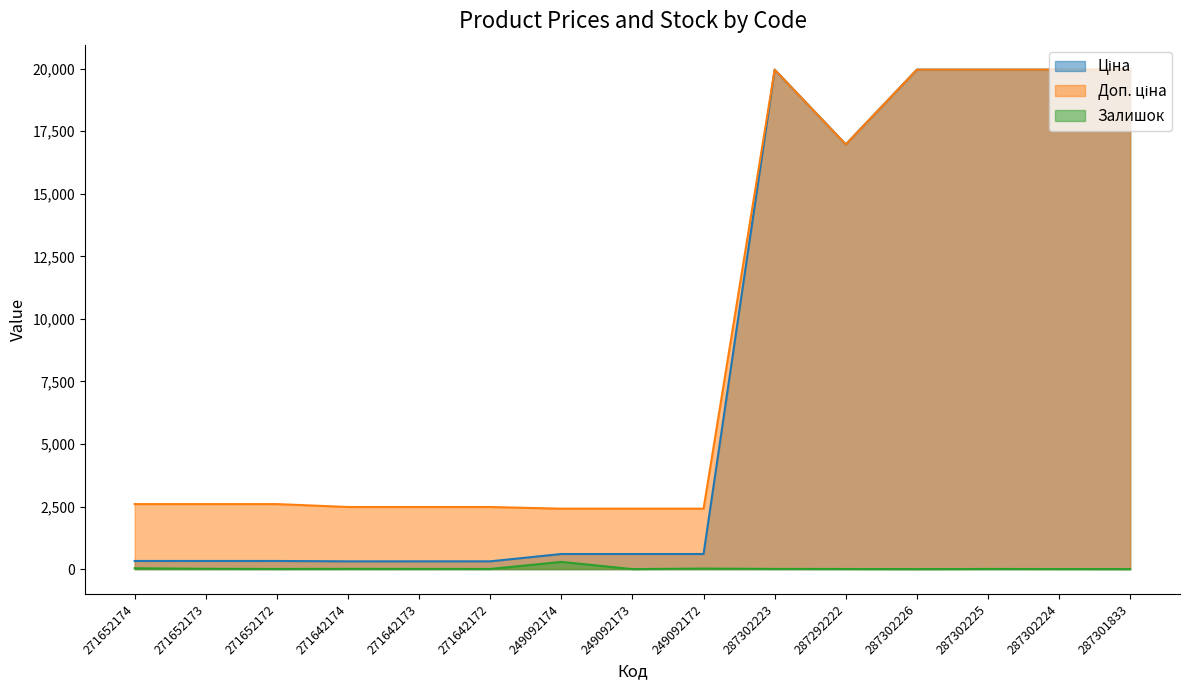

Is it true that Ціна equals 324.8 at 271652174?

True